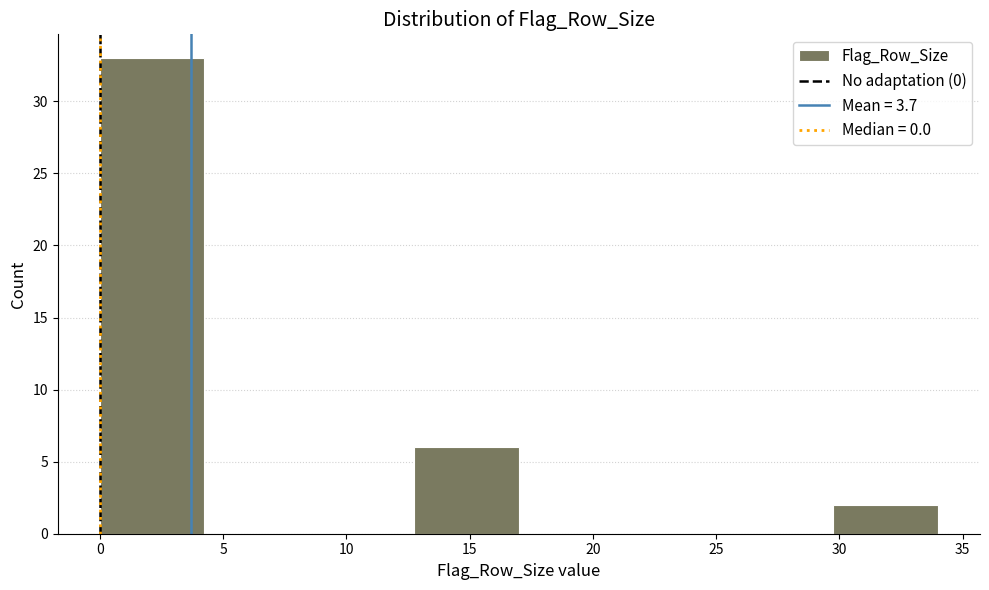

Which range on the x-axis has the tallest bar?

0.00 to 4.25